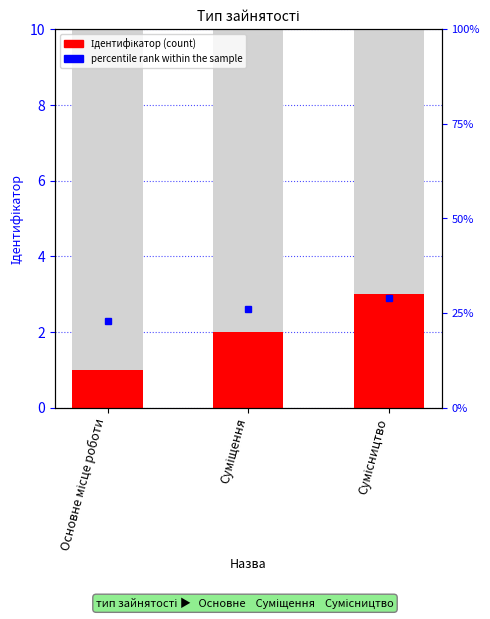

Reading left to right, transcribe all the data shown in this chart.

Основне місце роботи=1	Суміщення=2	Сумісництво=3